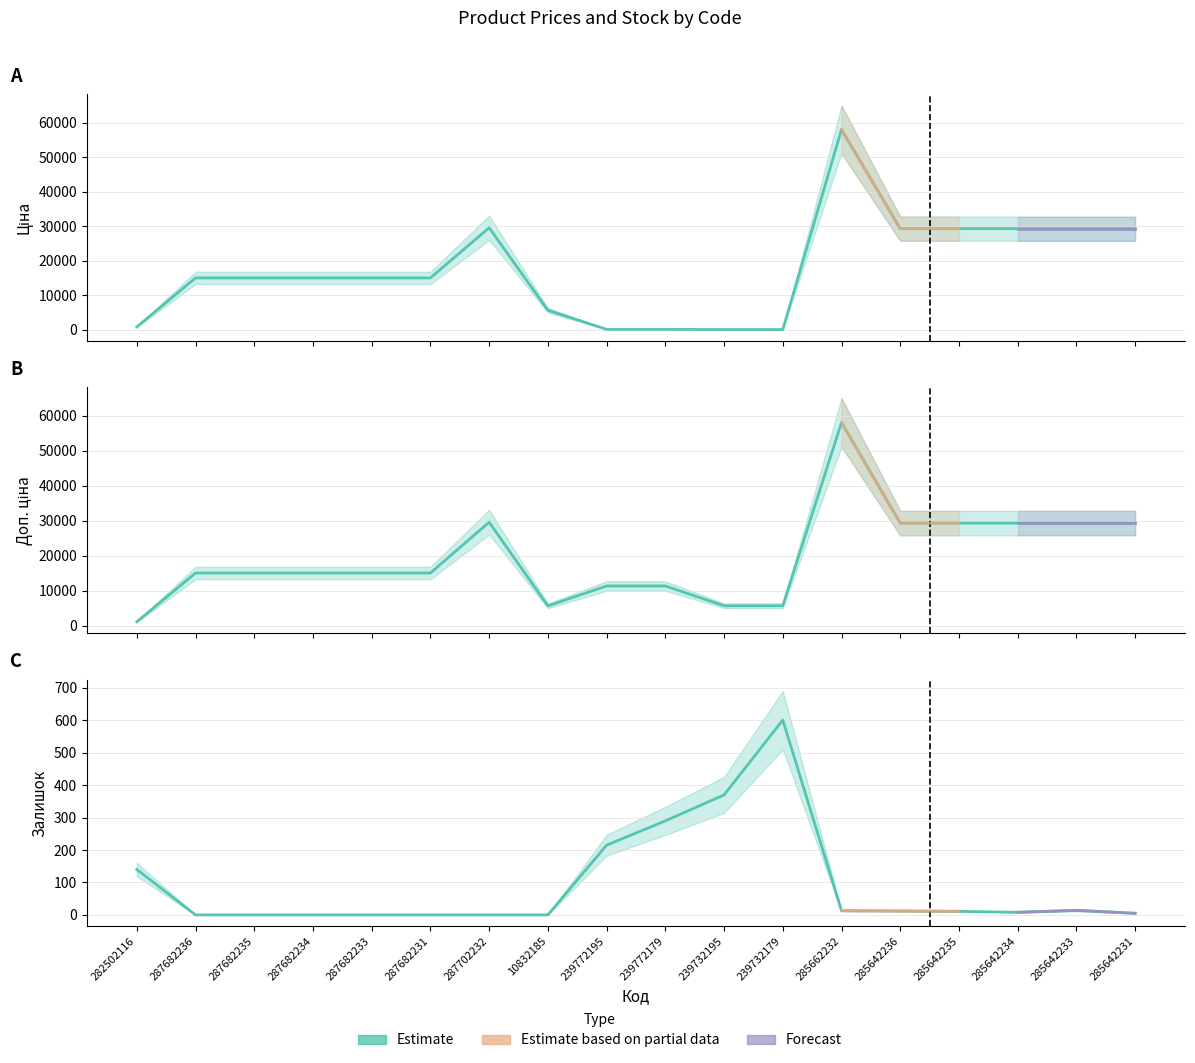

Where is Доп. ціна nearest to the value 29569?

287702232